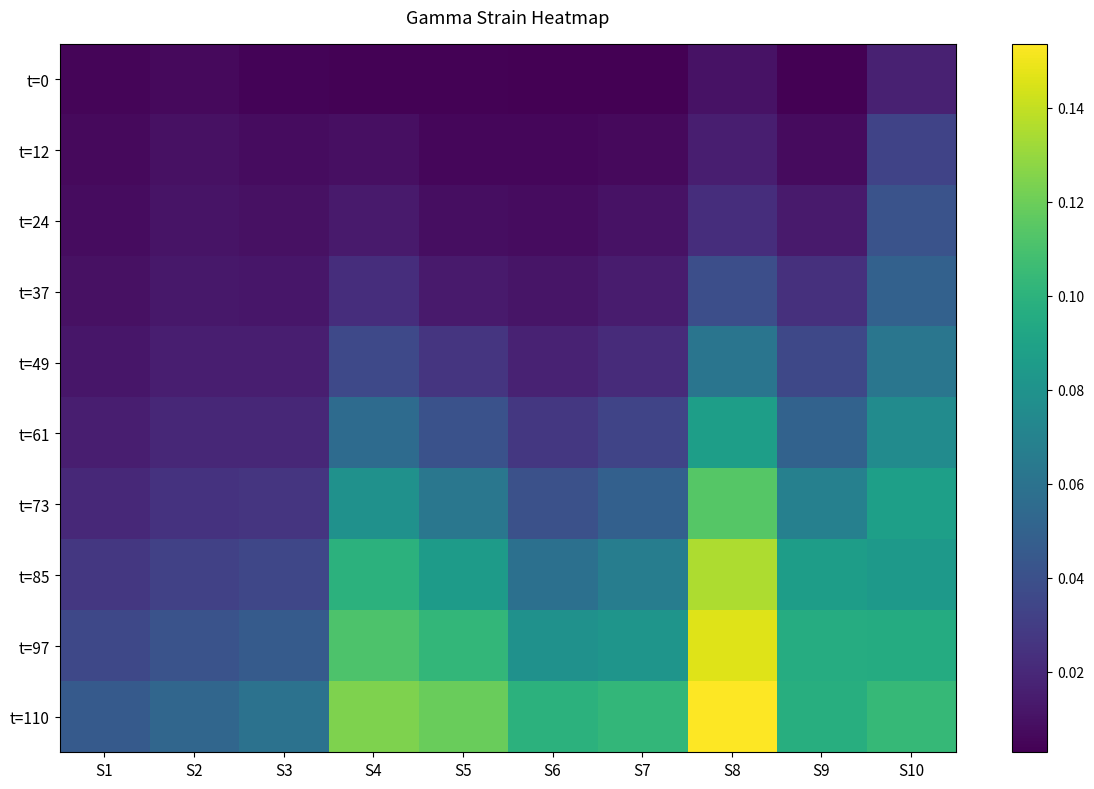

At which category is the sum across all series the highest?

S8